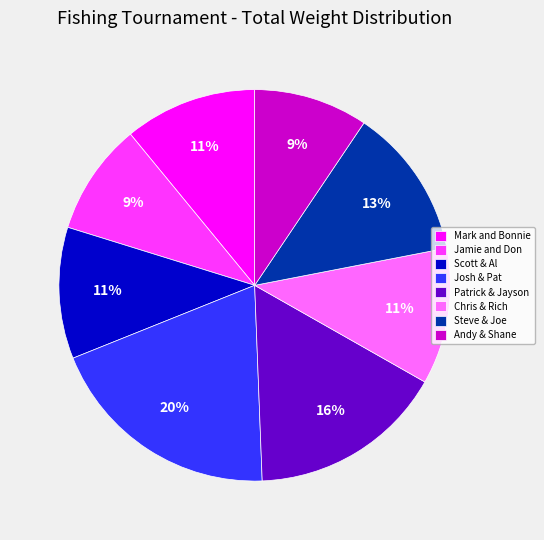

Combined, do Andy & Shane and Josh & Pat account for over 50%?

No